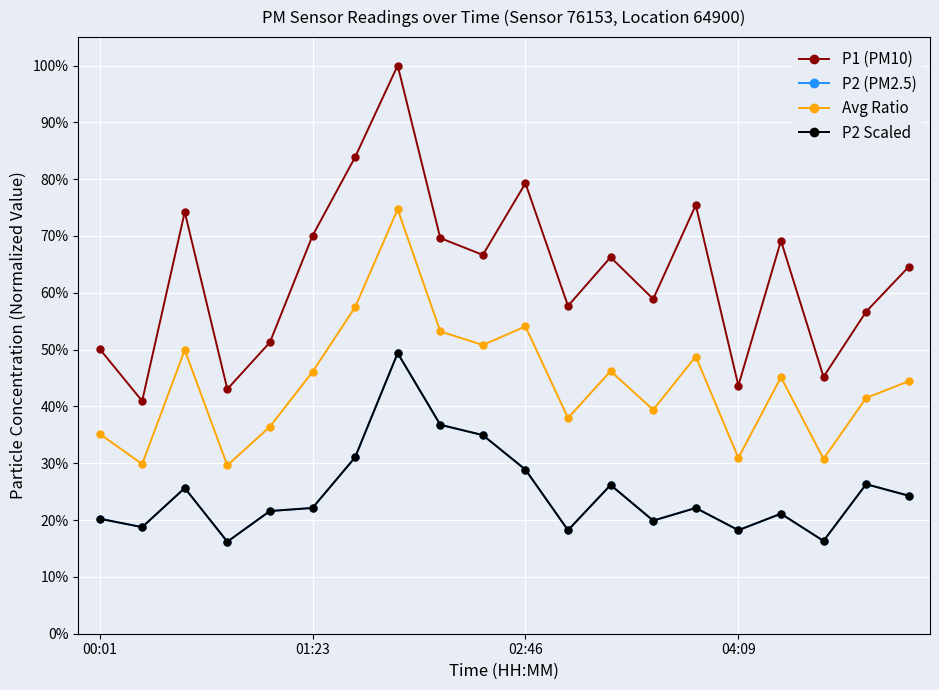

Is this an area chart (filled region under the line)?

No